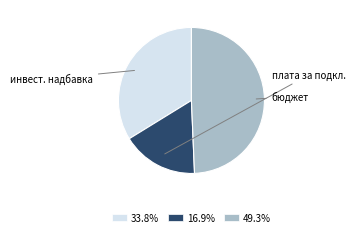

Is there a majority slice in this chart?

No